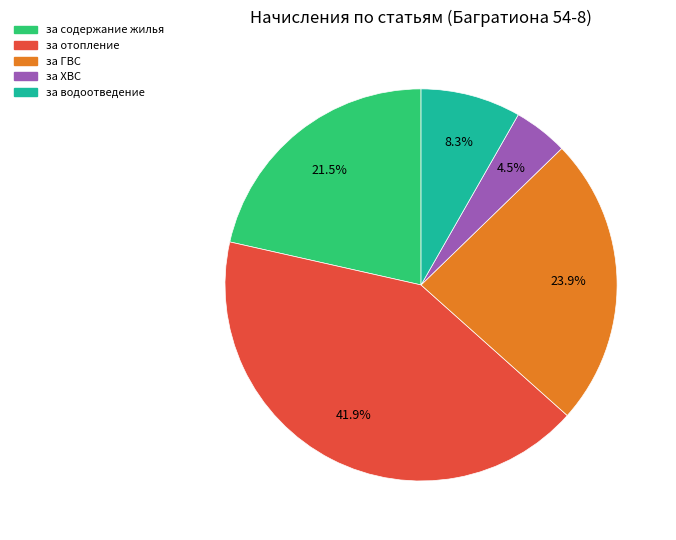

Does any single category account for the majority?

No